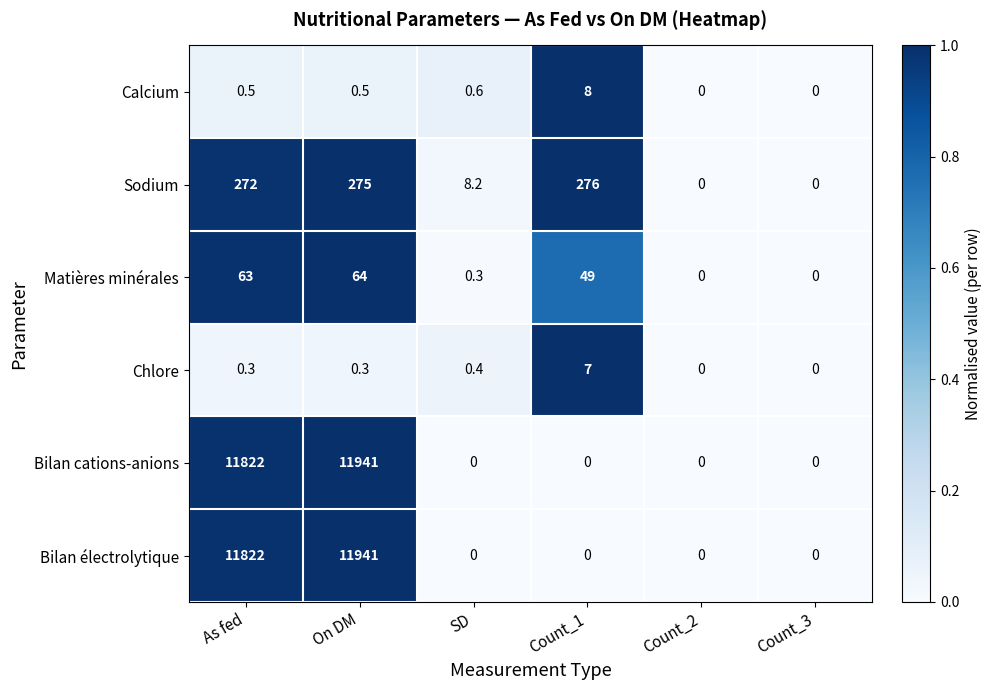

The Bilan cations-anions series shows 11822.0 at As fed. True or false?

True